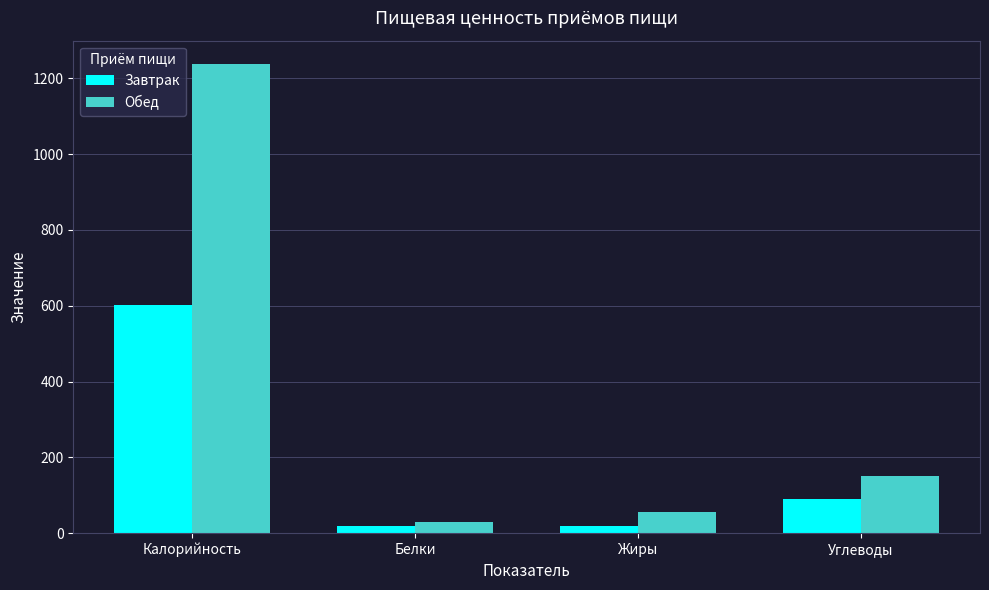

At which category is the sum across all series the highest?

Калорийность